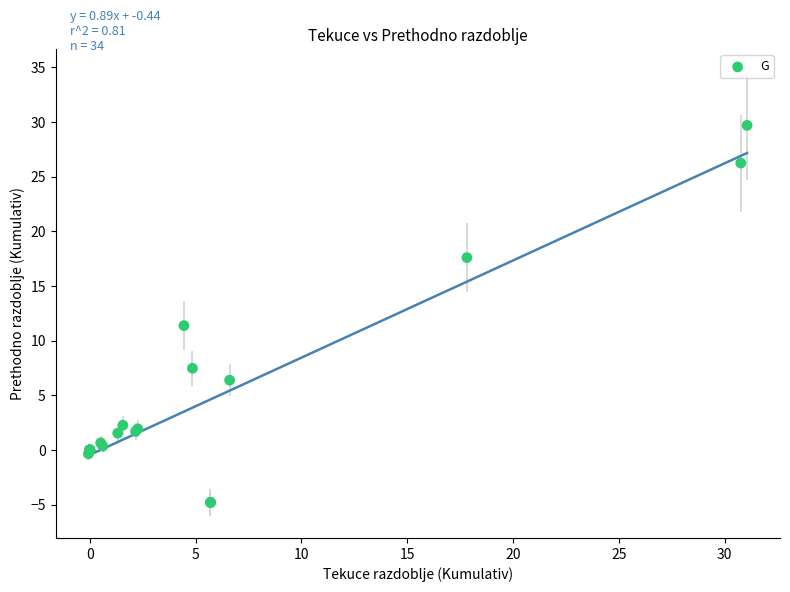

What Y value in the scatter plot is closest to 12?

11.4